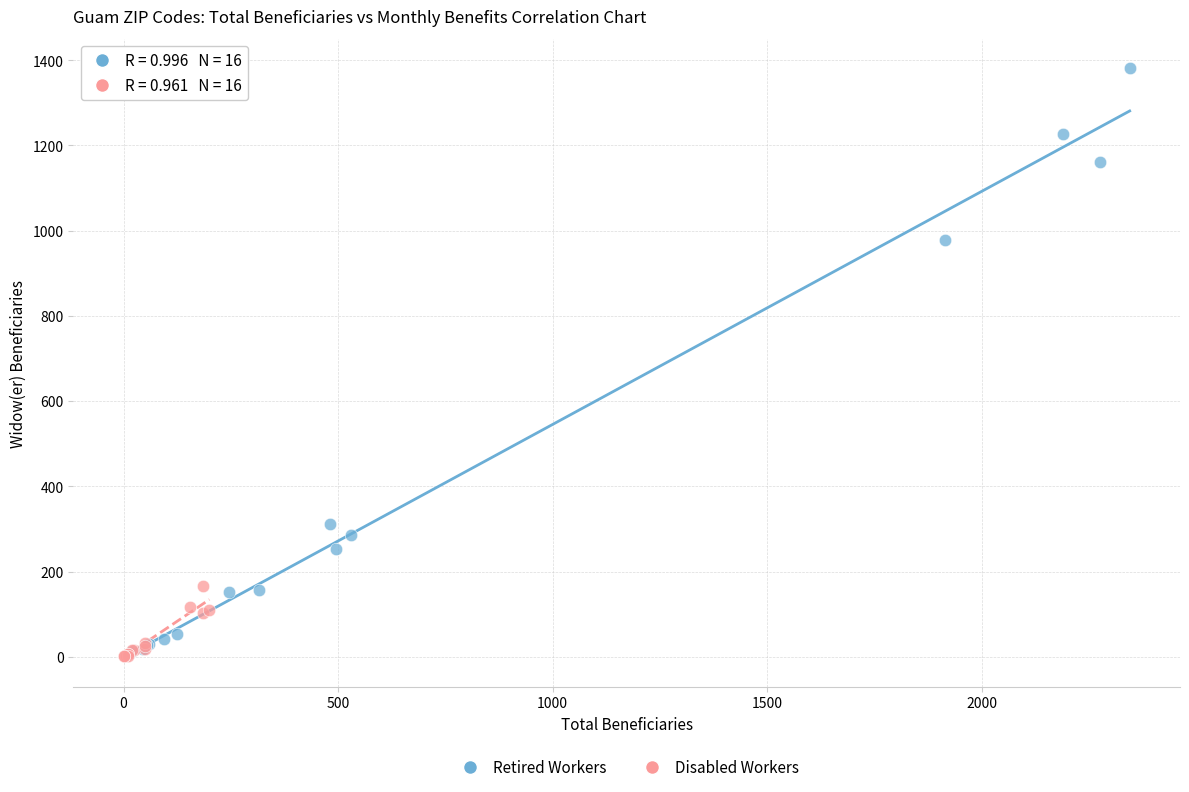

Which series has the widest spread of Y values?

Retired Workers